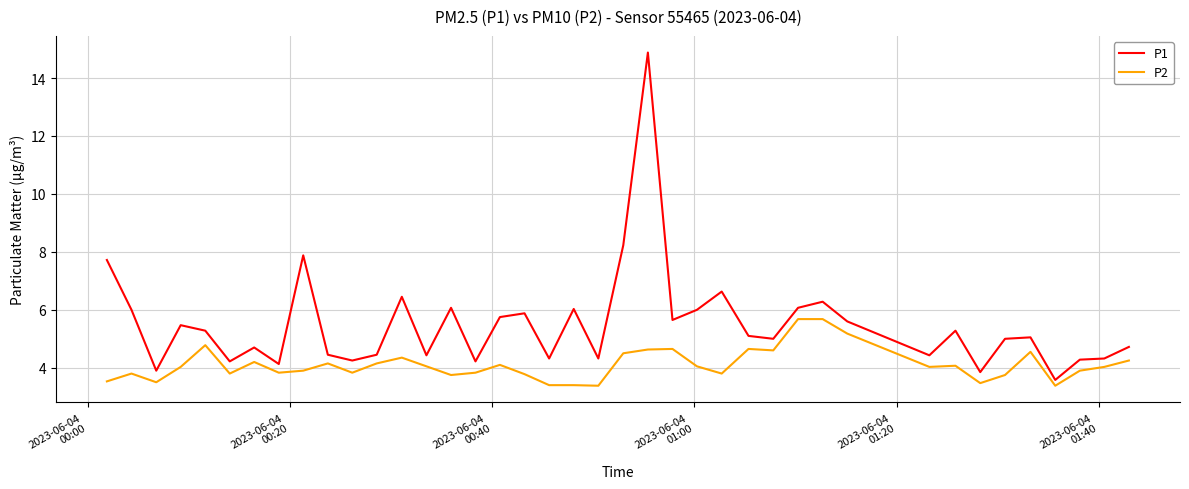

Which series has the widest spread of values?

P1